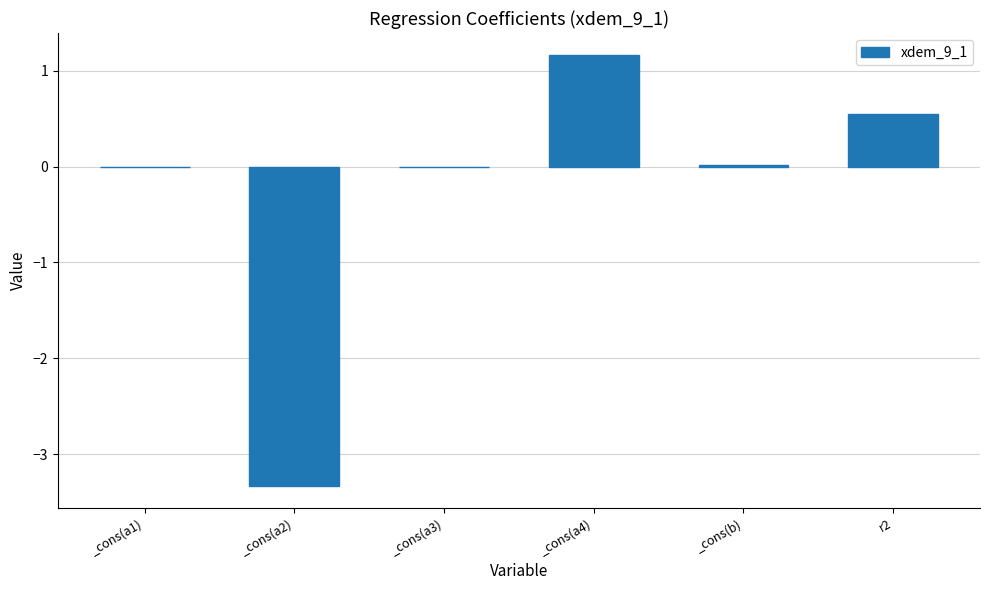

Which has a higher value, _cons(b) or r2?

r2